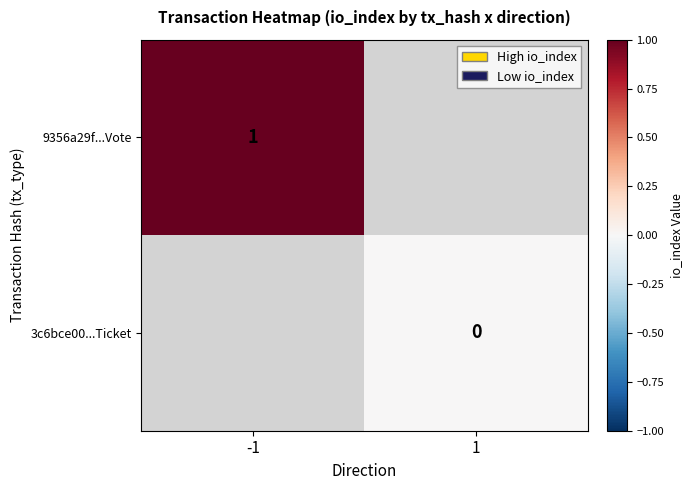

Is it true that 9356a29f...Vote equals 0 at -1?

False